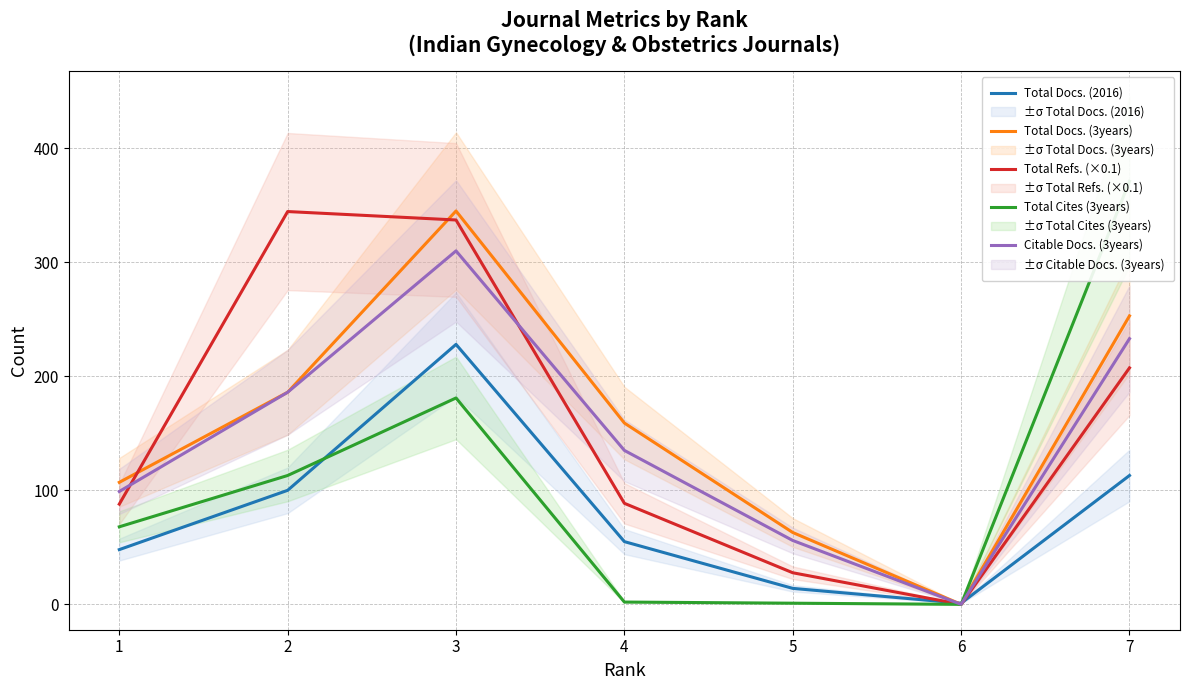

True or false: Citable Docs. (3years) and Total Cites (3years) cross at least once.

False